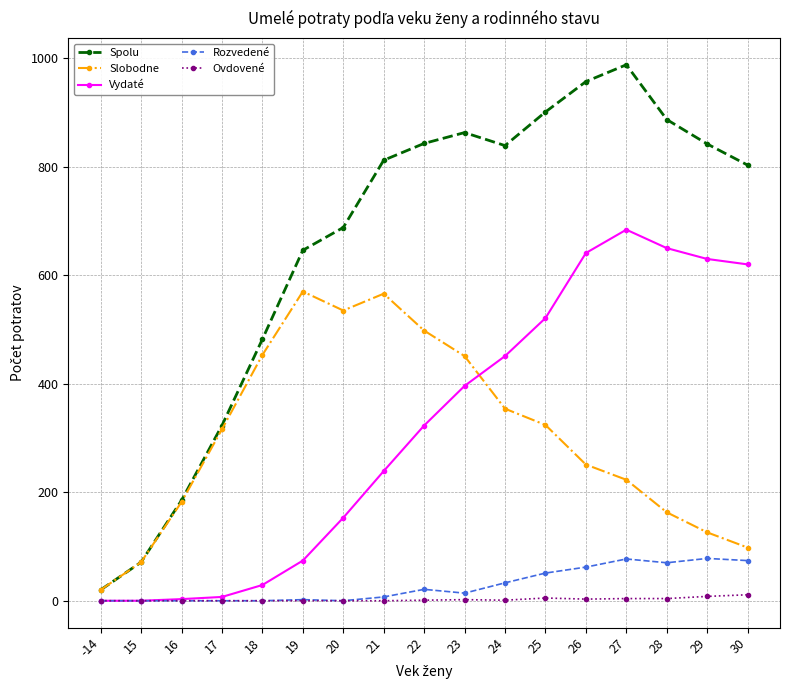

What is the approximate value of Vydaté at 26?

641